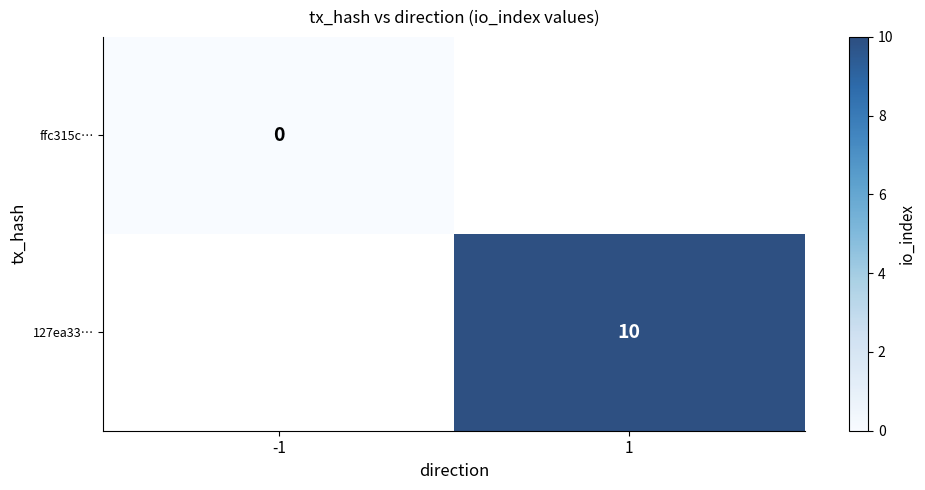

Which series has the largest range (max minus min)?

ffc315c…